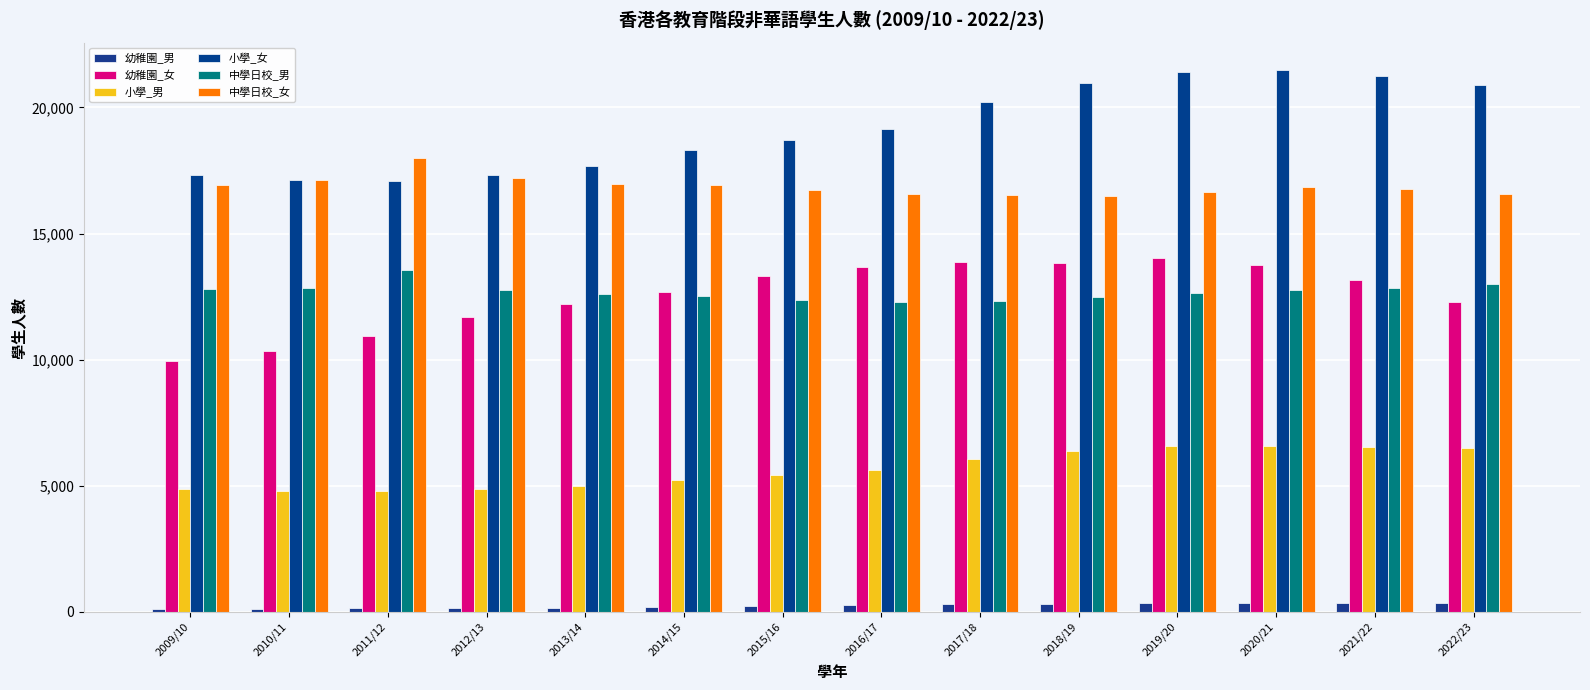

Between 2018/19 and 2009/10, which is larger?

2018/19